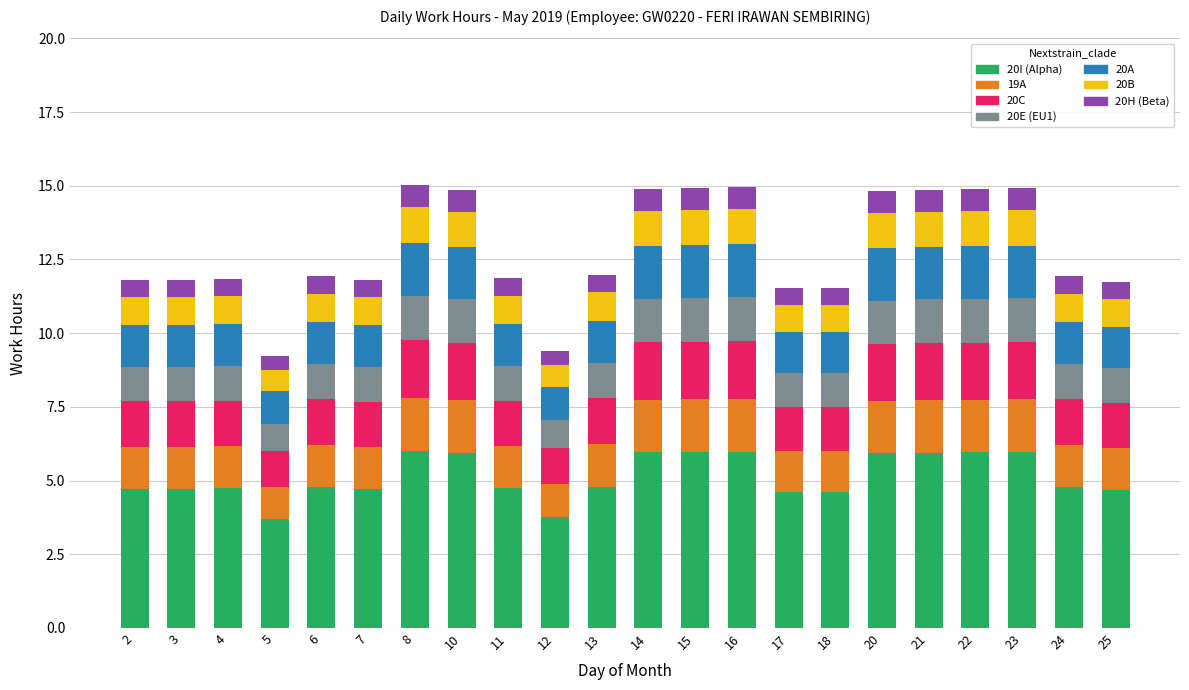

What is the sum of all 20I (Alpha) values?

113.0